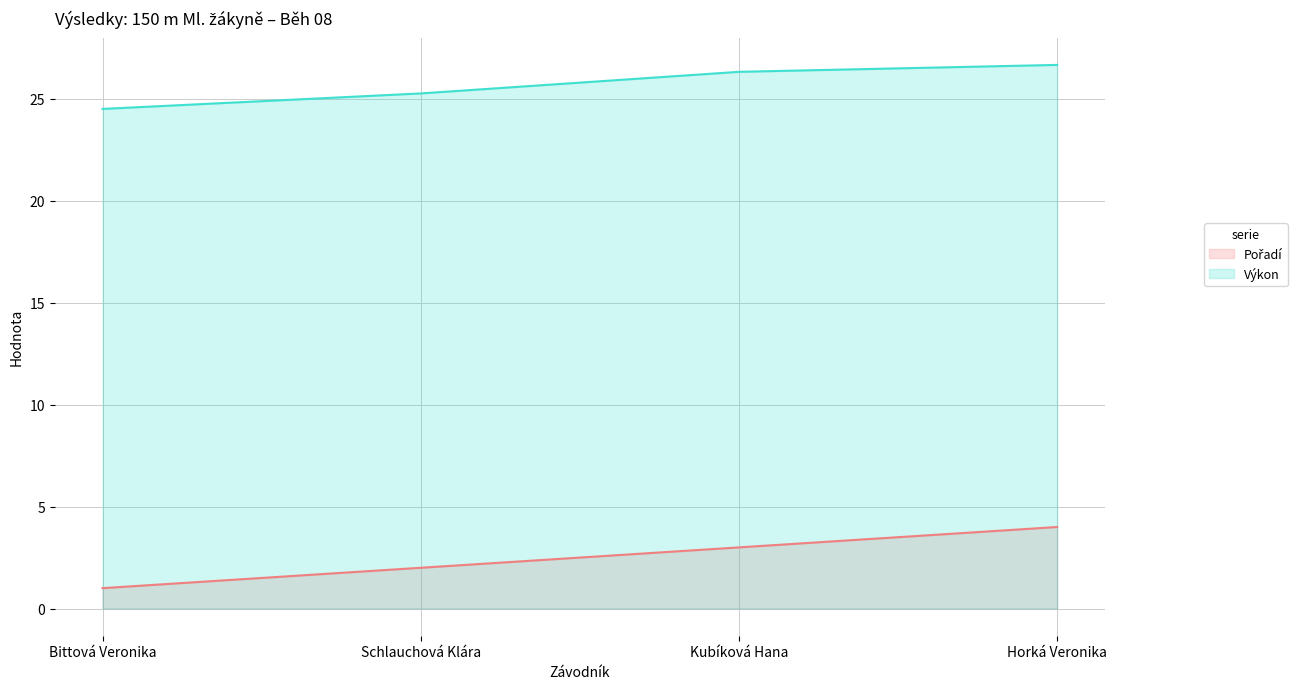

True or false: Výkon and Pořadí intersect in this chart.

False